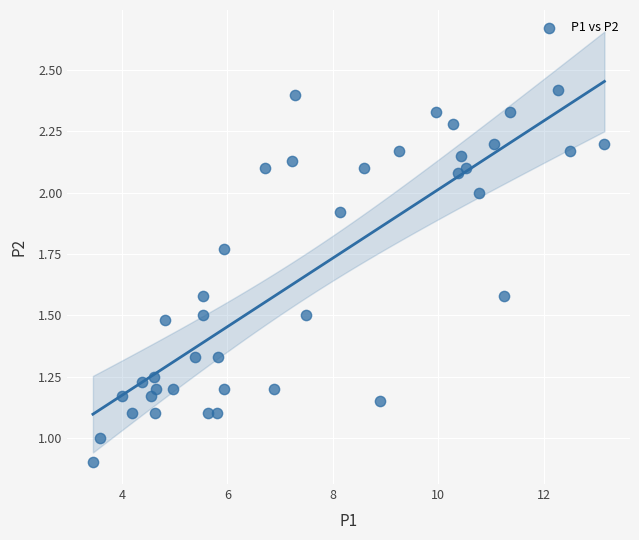

What is the range of X values (max minus min)?

9.7